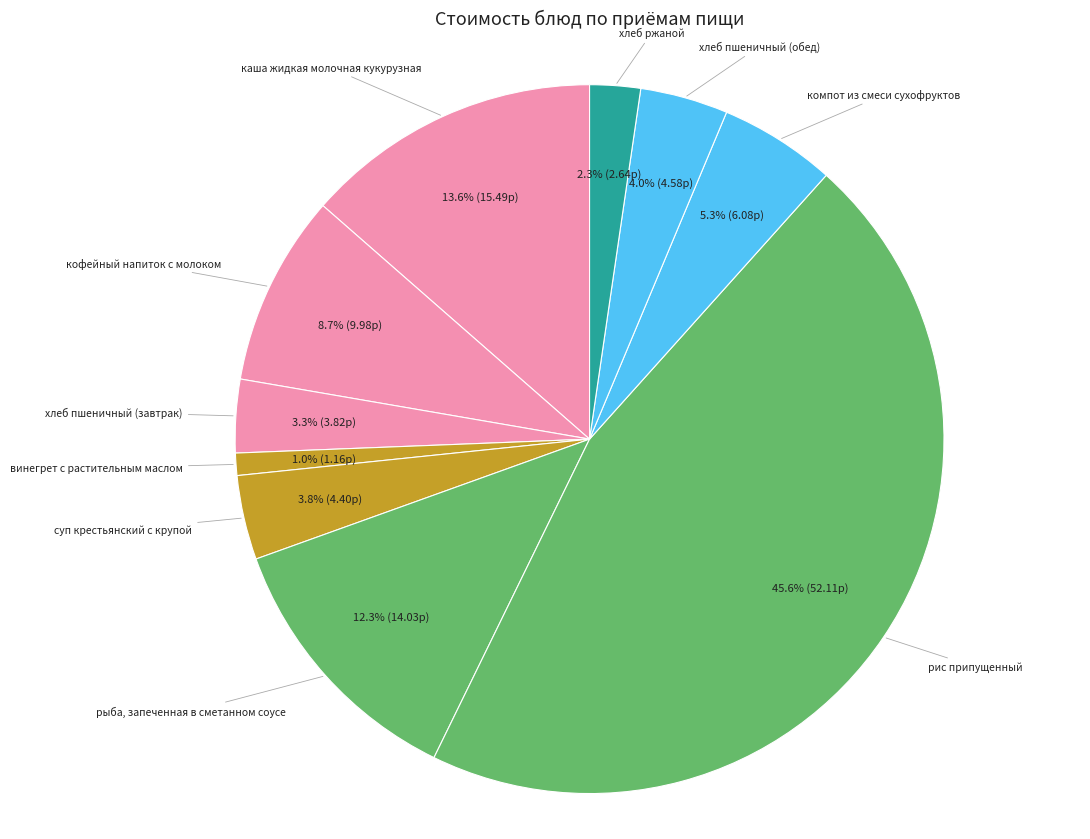

How many segments does this pie chart have?

10